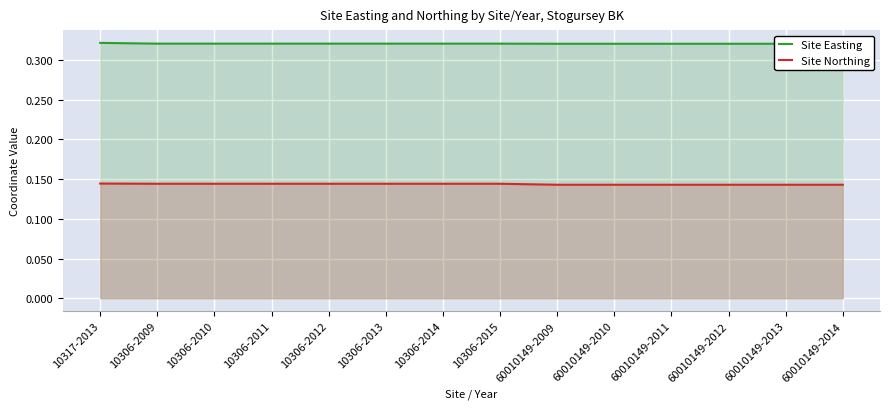

True or false: Site Northing and Site Easting intersect in this chart.

False